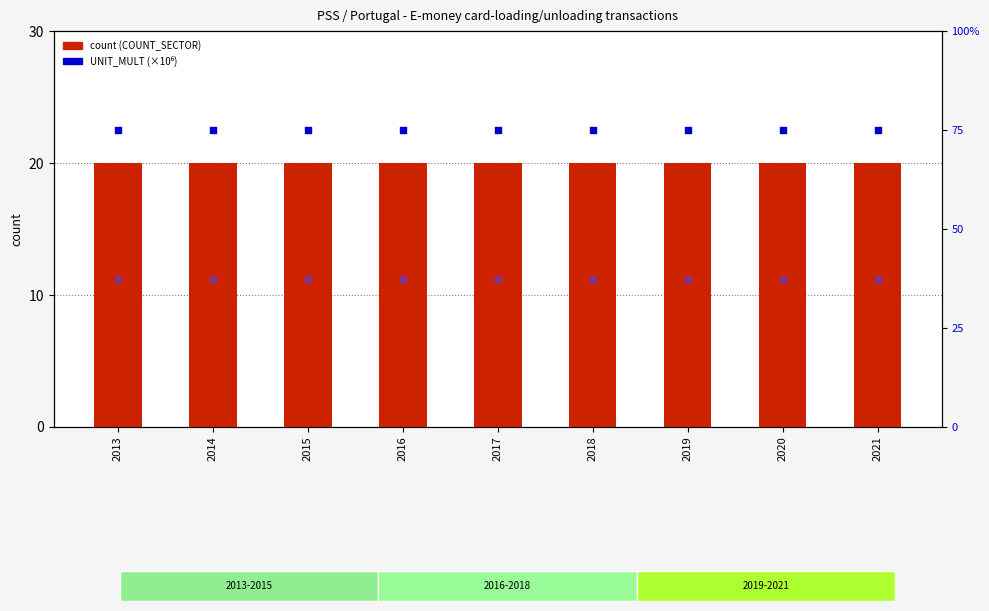

Which series has the largest Y range (max minus min)?

count (COUNT_SECTOR)